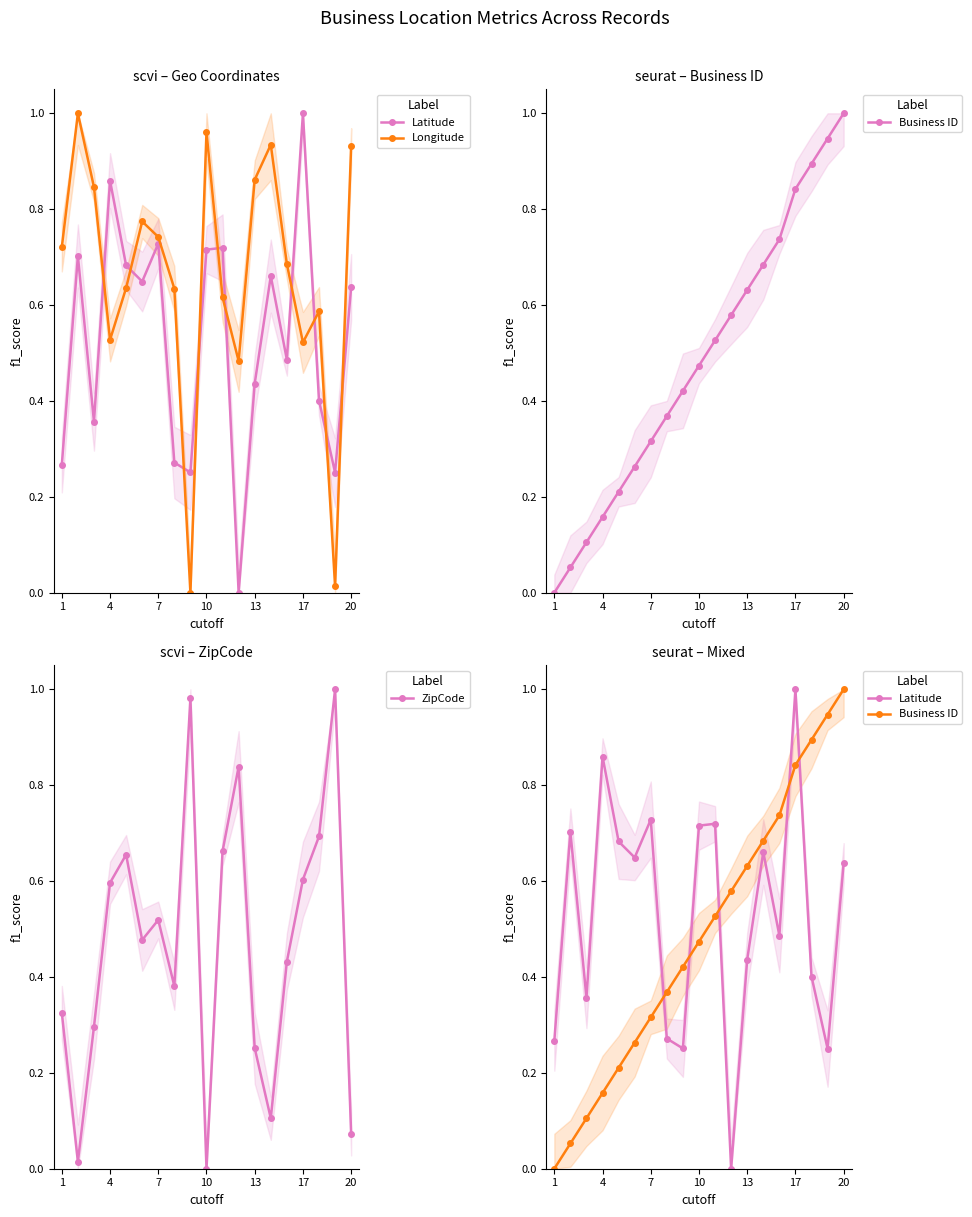

How many lines are shown in the chart?

4